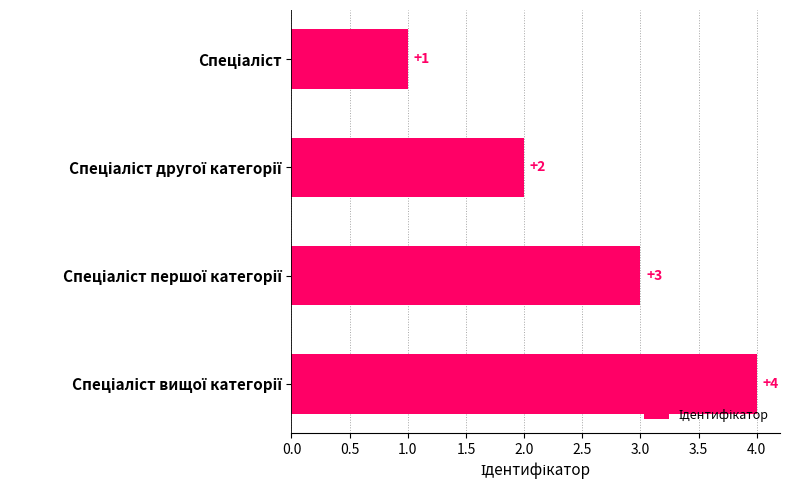

What is the maximum value shown in the chart?

4